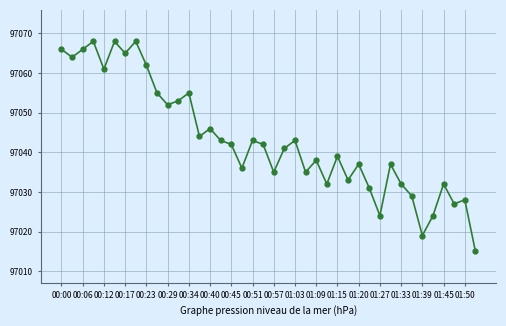

How many data points does each series have?

40